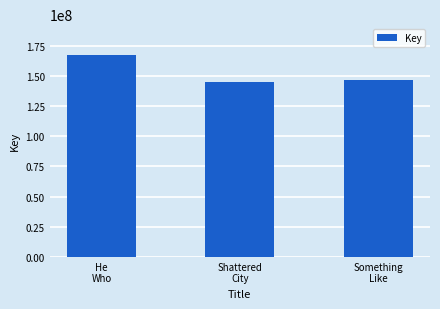

Are the bars horizontal?

No